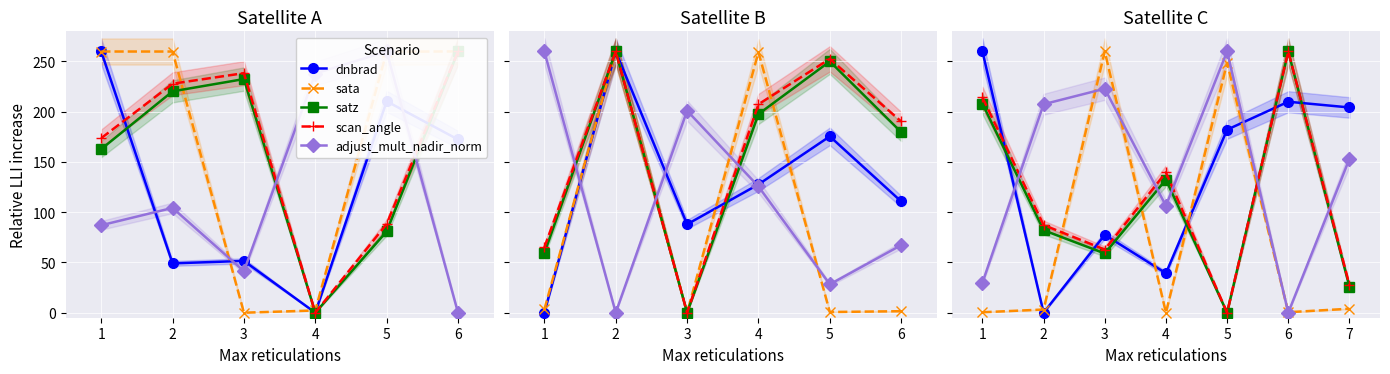

Which series has the widest spread of values?

dnbrad